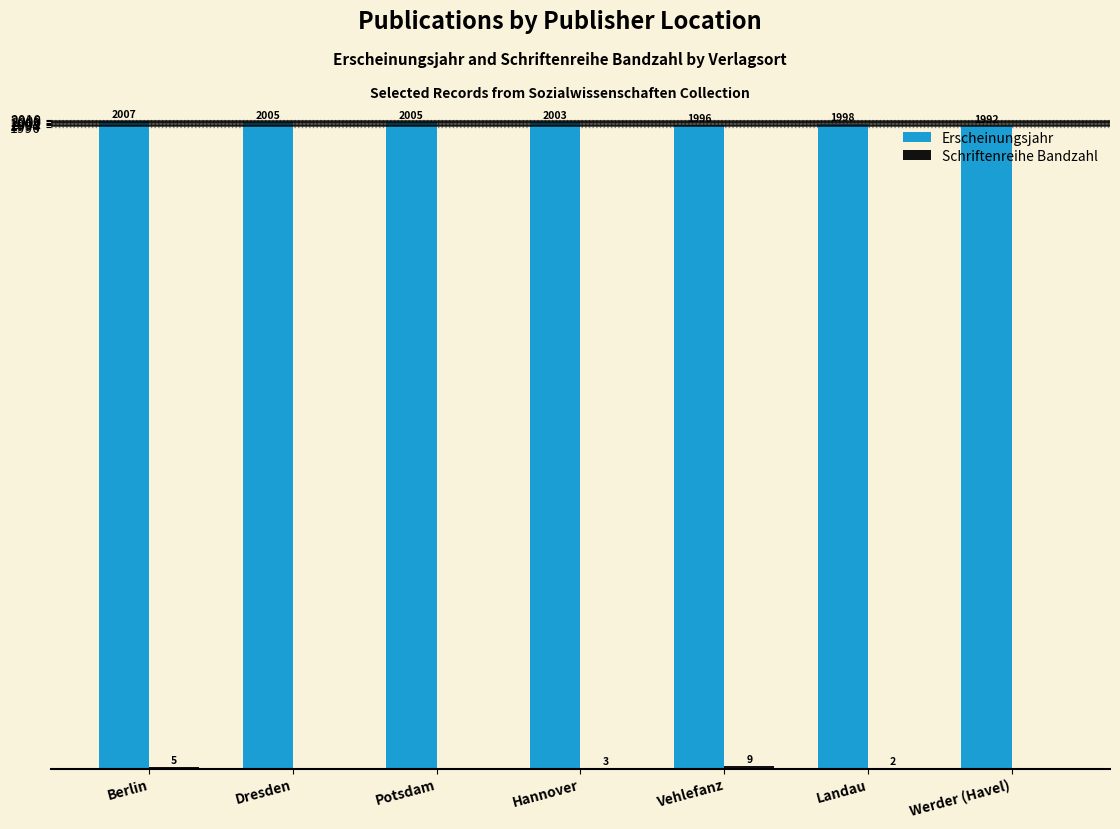

Read the Erscheinungsjahr value at Landau, to the nearest 10.

2000